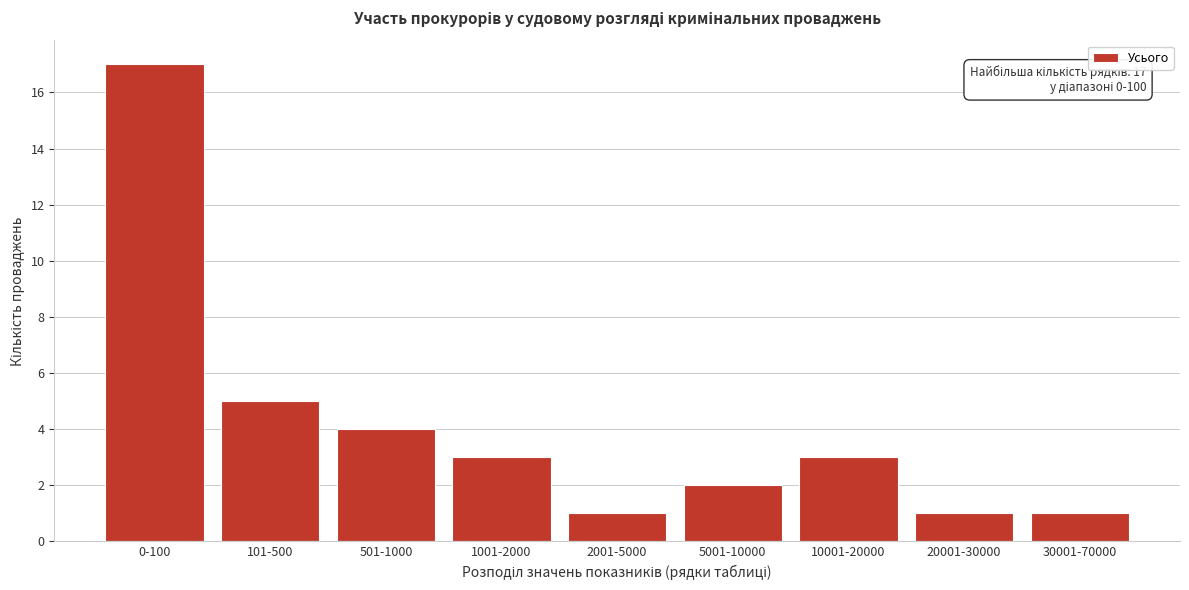

Reading left to right, what are all the values shown in this chart?

17	5	4	3	1	2	3	1	1